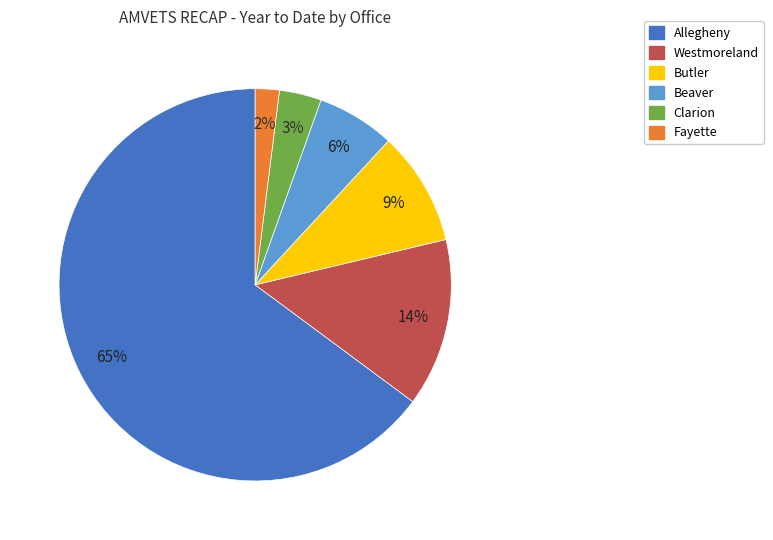

Between Clarion and Fayette, which is larger?

Clarion